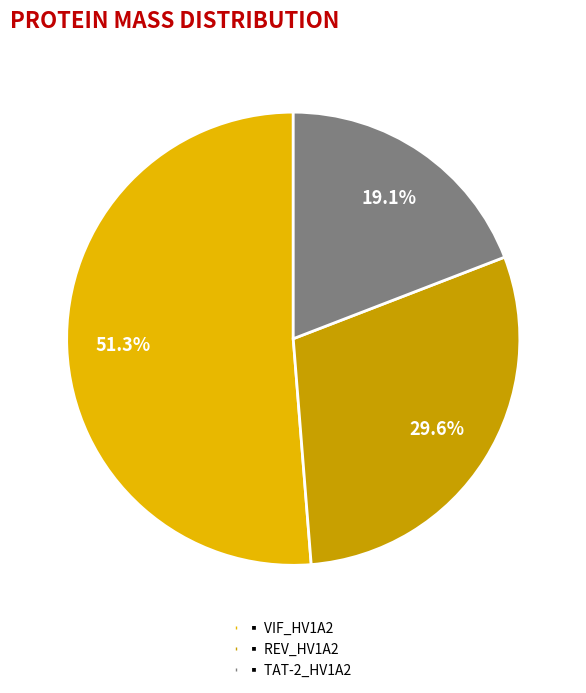

What percentage is NOT represented by ▪ TAT-2_HV1A2?

80.9%